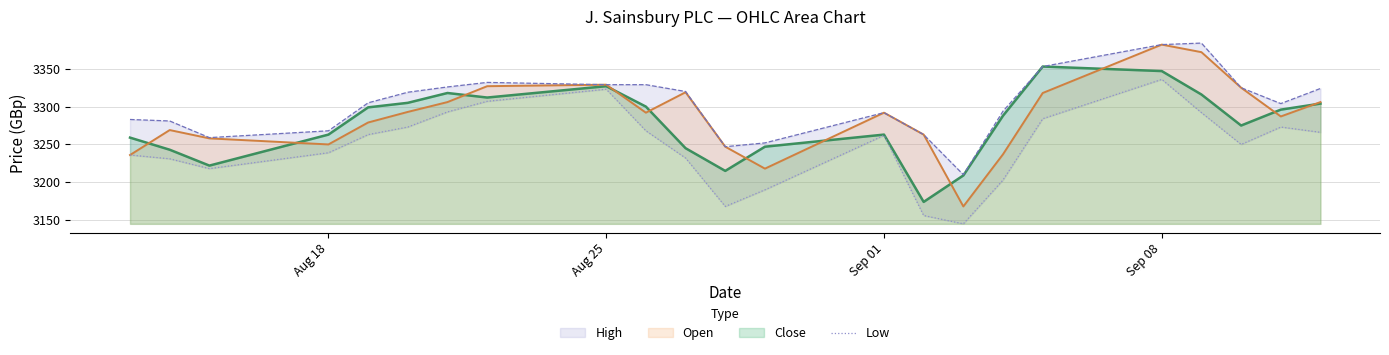

What is the difference between the maximum and minimum values in the High series?

174